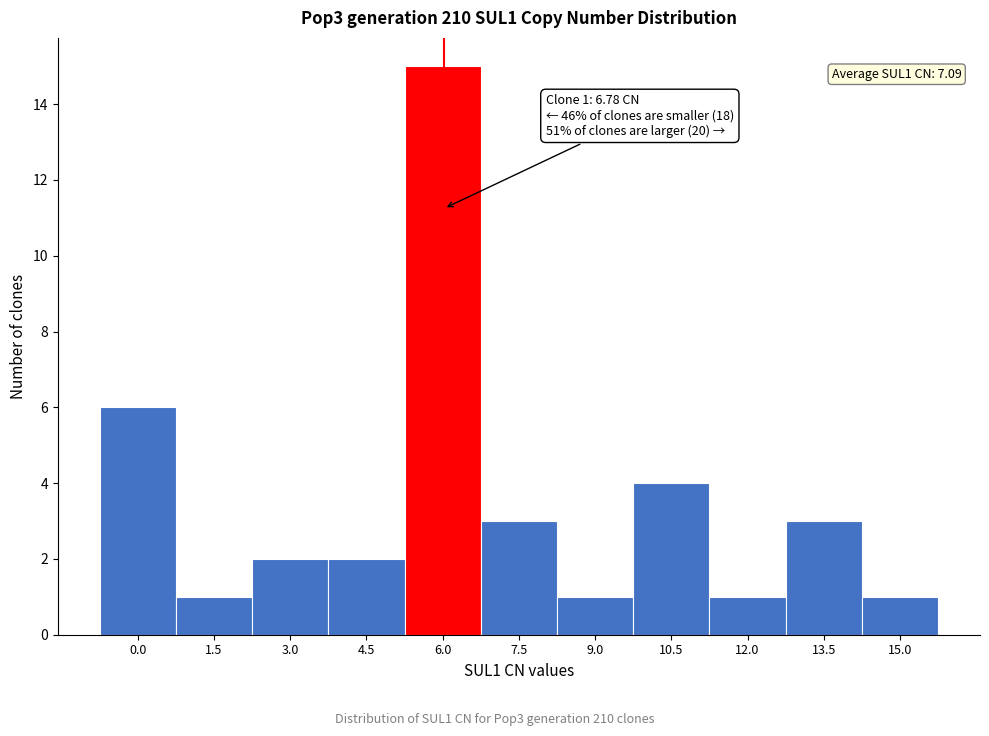

Reading left to right, list all the values displayed in this chart.

0.0=6	1.5=1	3.0=2	4.5=2	6.0=15	7.5=3	9.0=1	10.5=4	12.0=1	13.5=3	15.0=1